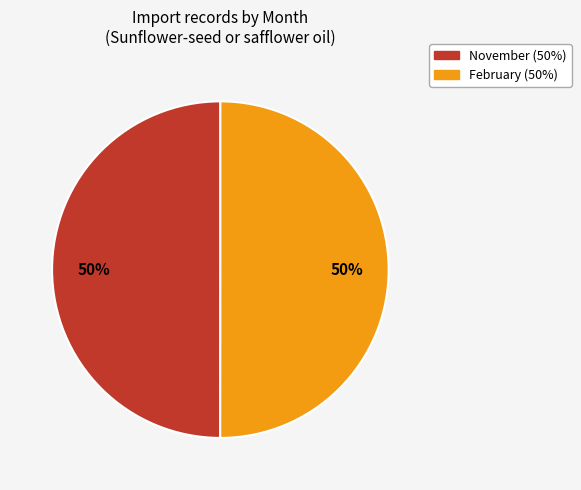

Approximately how many times larger is the value at November compared to February?

1.0